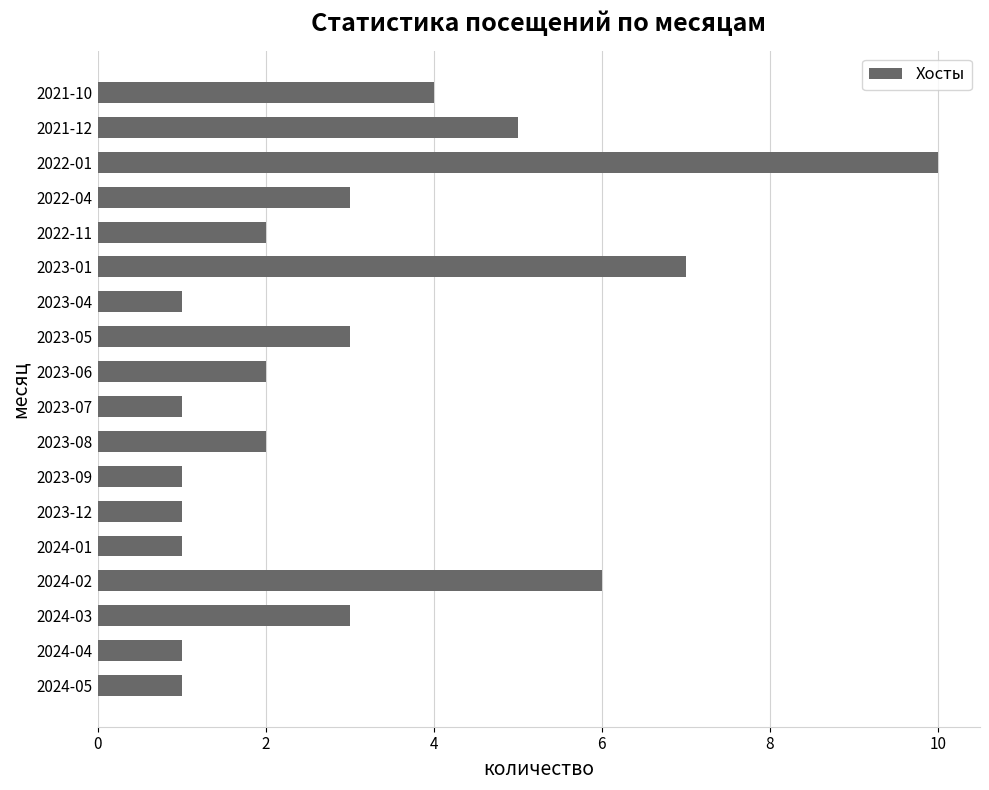

Which category has the highest value across all series?

2022-01